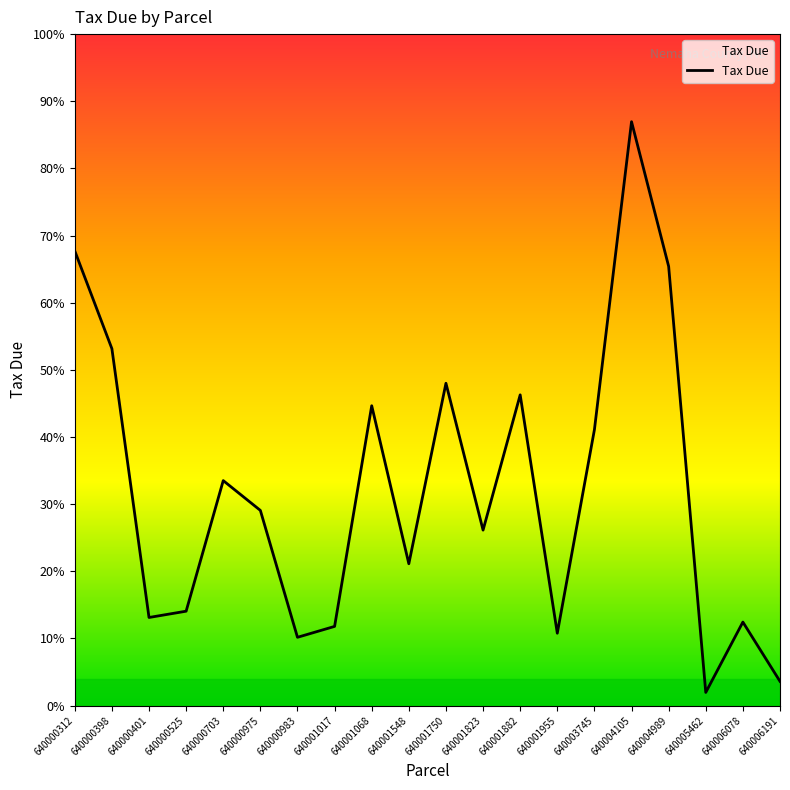

Which category has the highest value across all series?

640004105